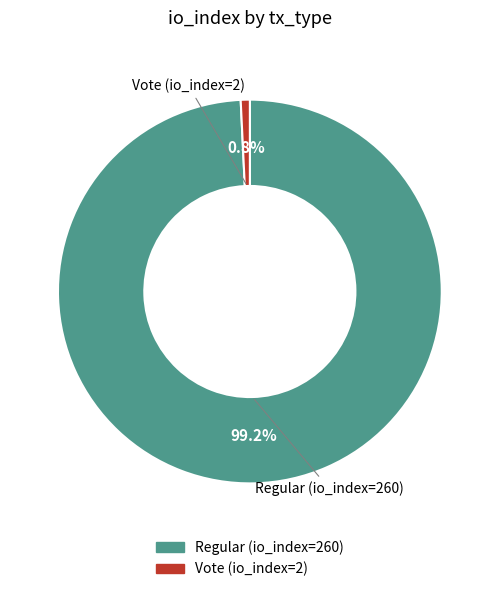

Combined, what portion of the pie is Vote (io_index=2) and Regular (io_index=260)?

100.0%